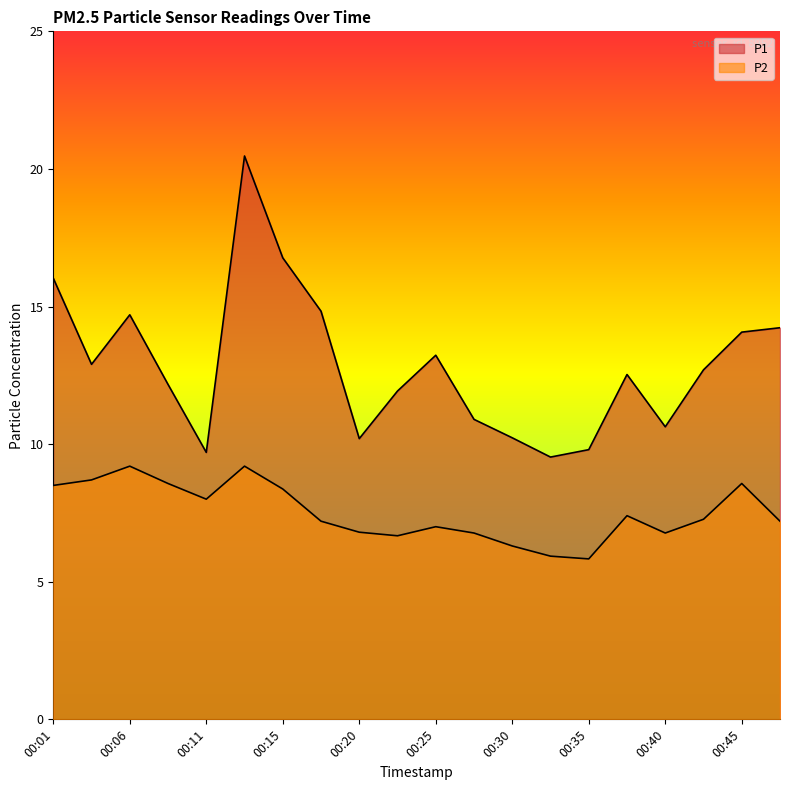

True or false: P1 and P2 intersect in this chart.

False